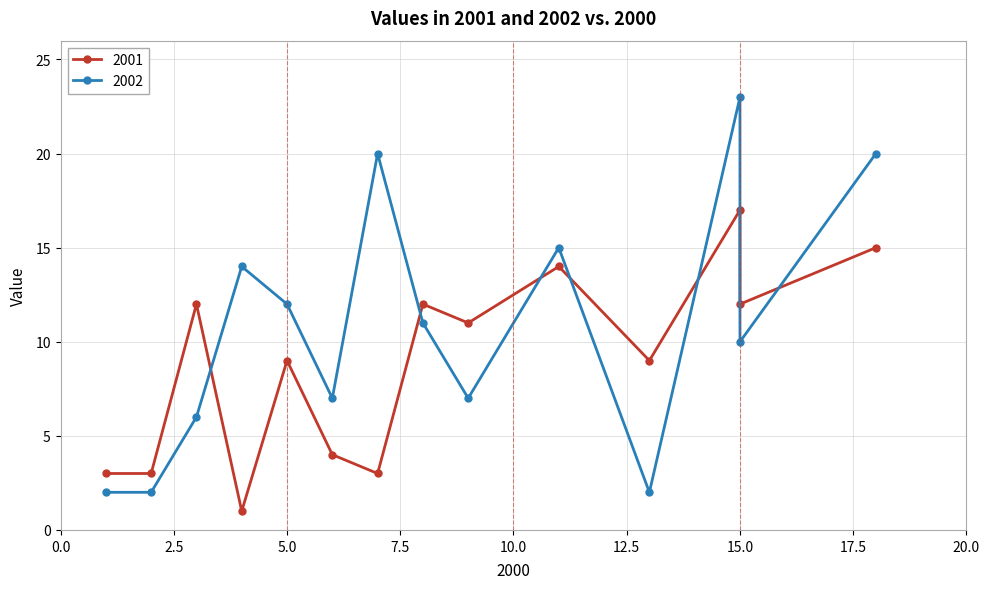

What is the greatest value displayed?

23